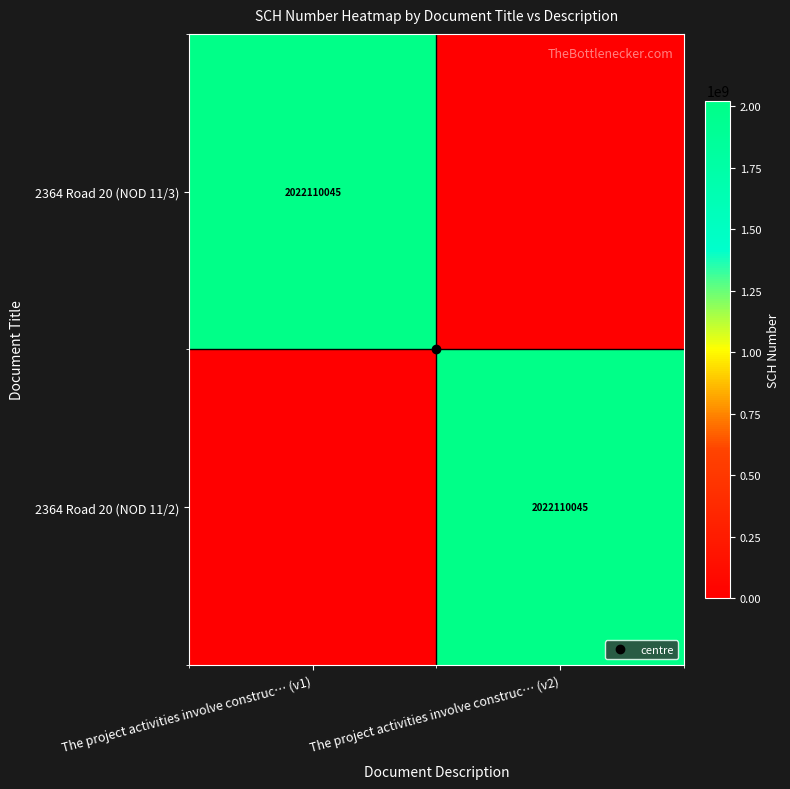

What is the difference between the highest and lowest values at The project activities involve construc… (v1)?

2022110045